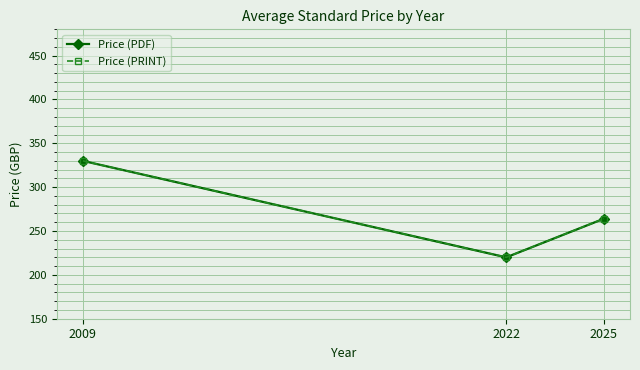

Which series has the largest range (max minus min)?

Price (PDF)